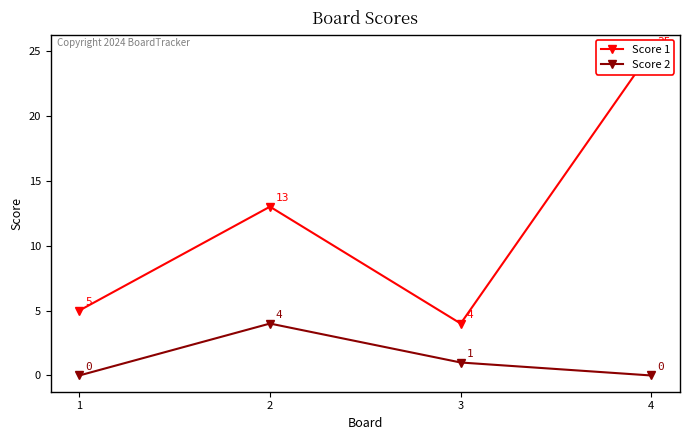

At how many categories does at least one series exceed 18?

1